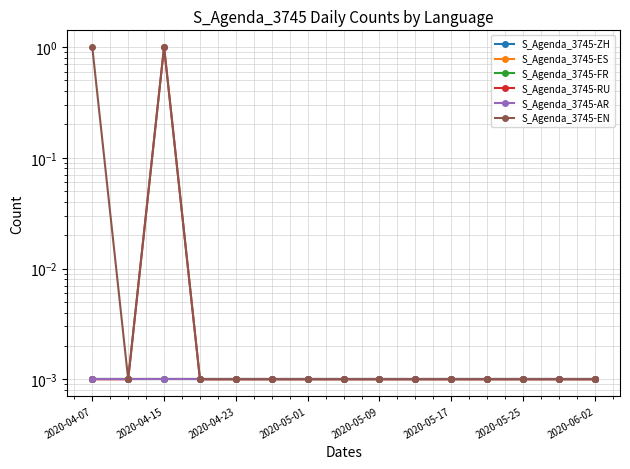

True or false: S_Agenda_3745-ES and S_Agenda_3745-RU intersect in this chart.

False